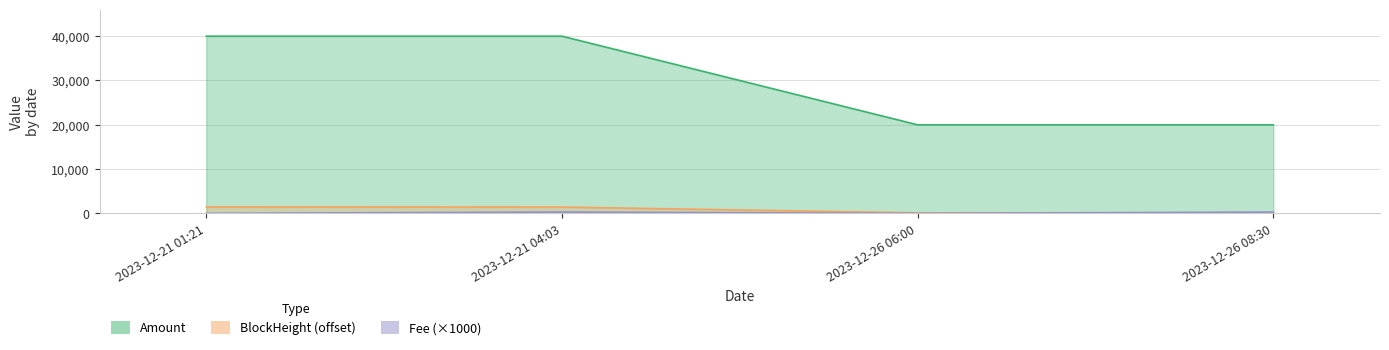

What are all the series names shown in the legend?

Amount, Fee, BlockHeight